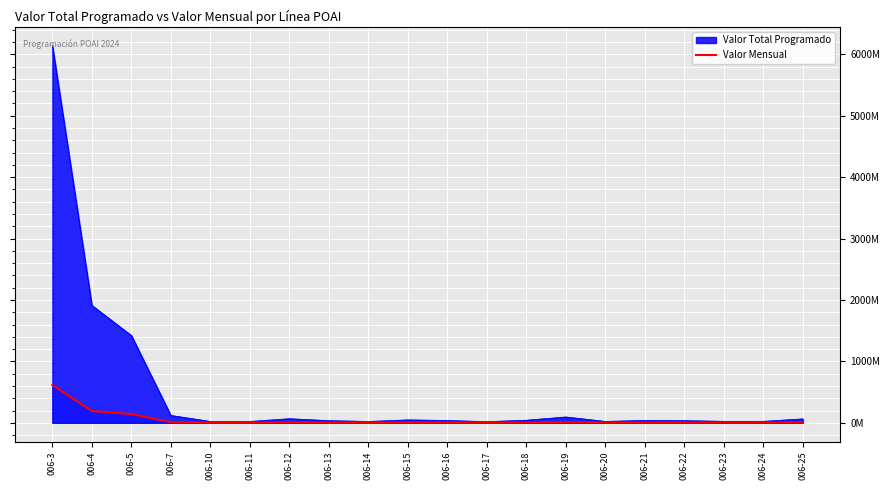

Does the chart display data point markers on the line(s)?

No